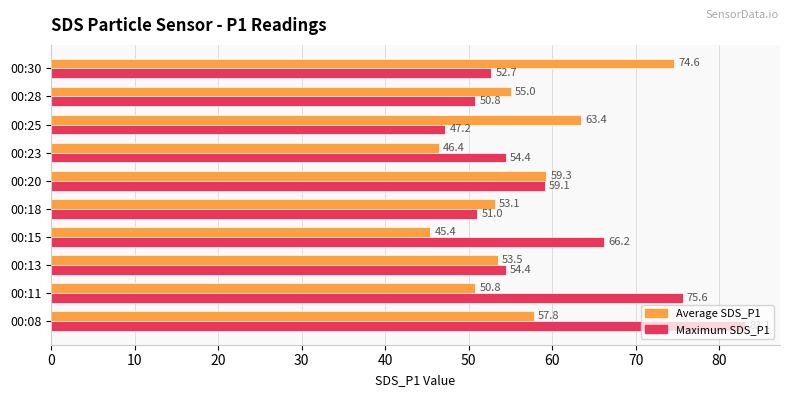

Which series has the largest range (max minus min)?

Maximum SDS_P1